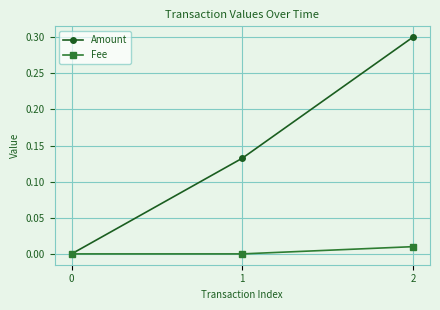

At which category is the sum across all series the highest?

2